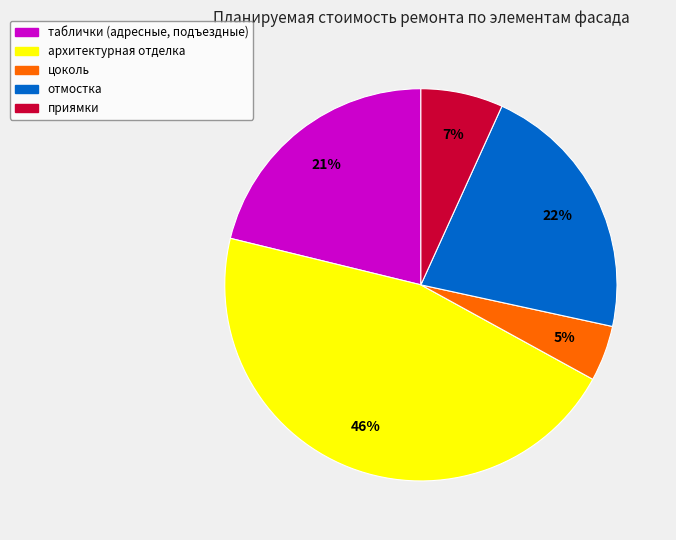

What percentage is the отмостка slice, to the nearest percent?

22%